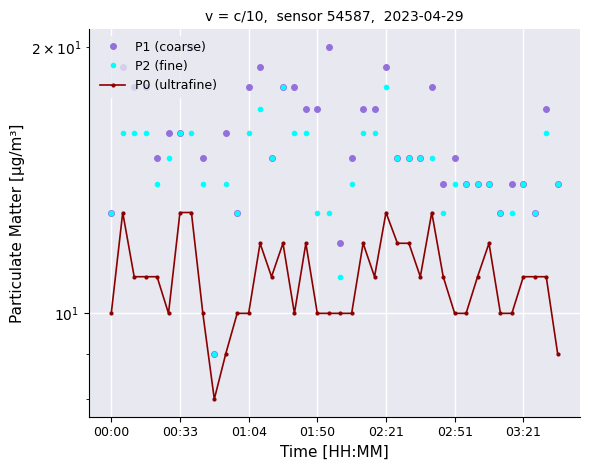

True or false: P0 (ultrafine) and P1 (coarse) cross at least once.

False